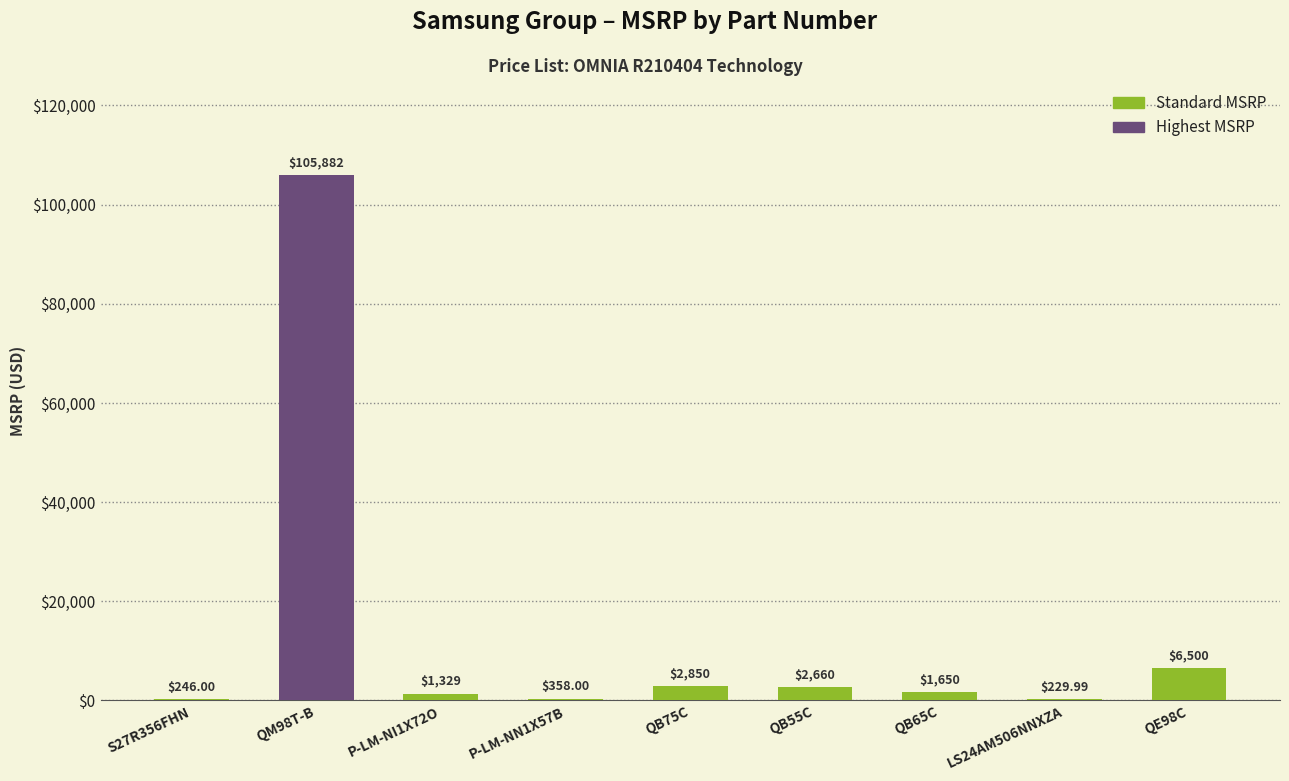

What is the change in value from S27R356FHN to LS24AM506NNXZA?

-16.0